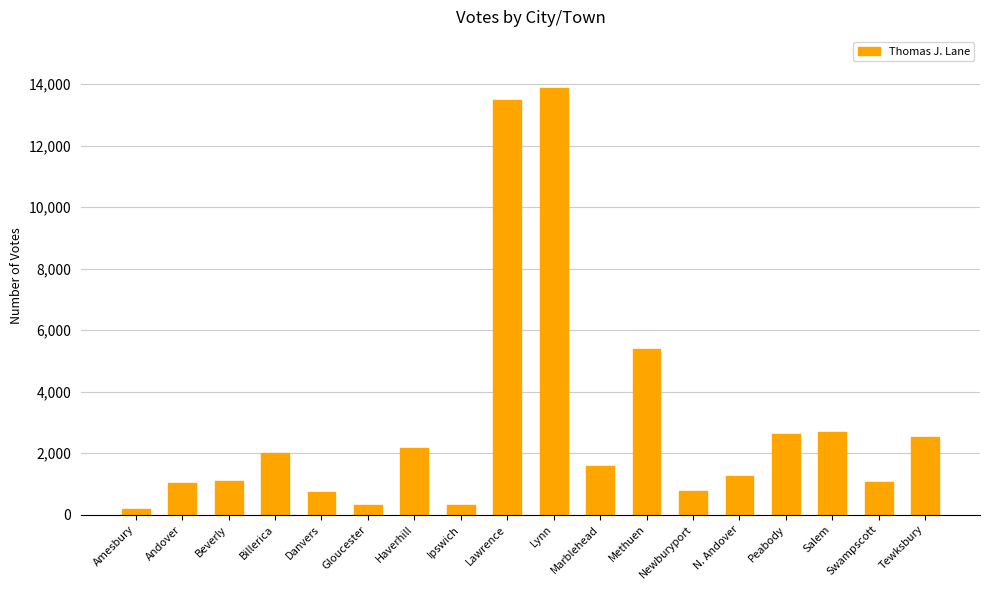

How many data points are less than 1578?

9